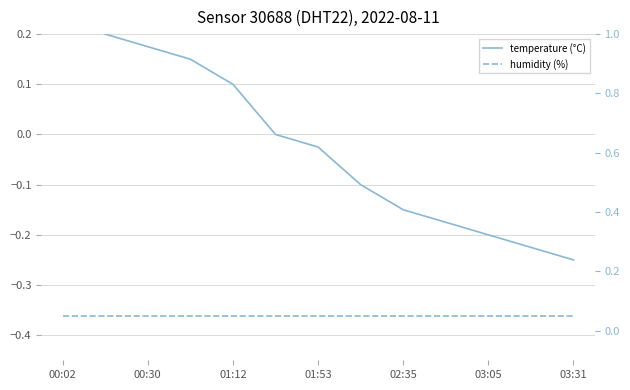

What are all the series names shown in the legend?

temperature, humidity